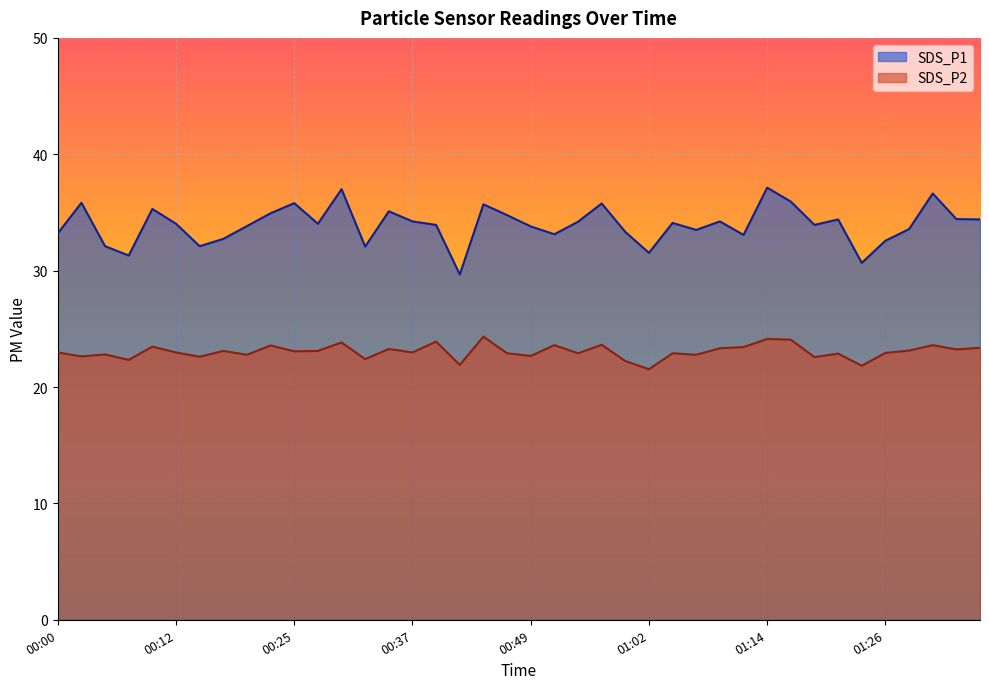

Does the chart display data point markers on the line(s)?

No